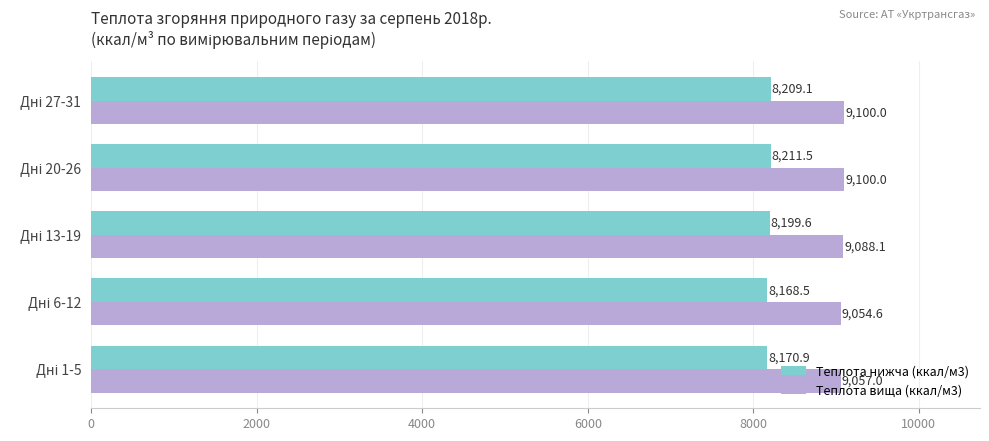

What is the maximum value shown in the chart?

9100.0